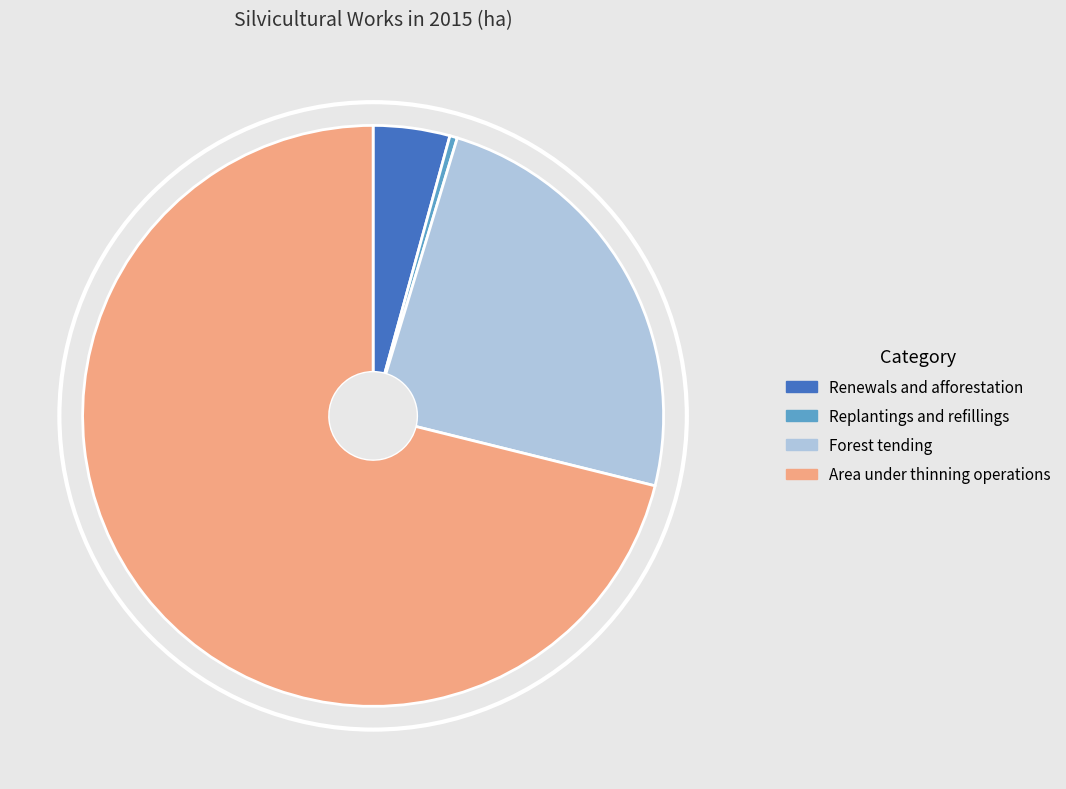

What is the largest slice in the pie chart?

Area under thinning operations